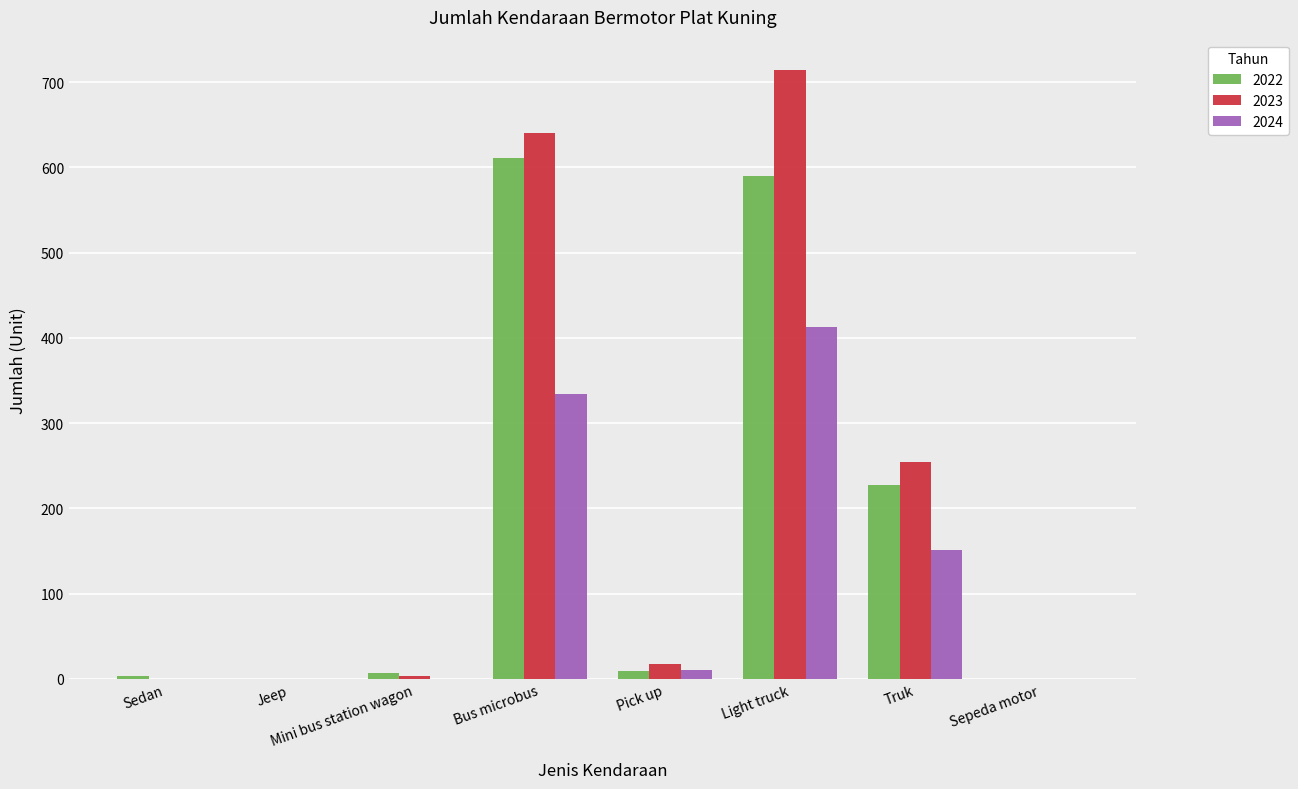

At which label is 2024 closest to 206?

Truk